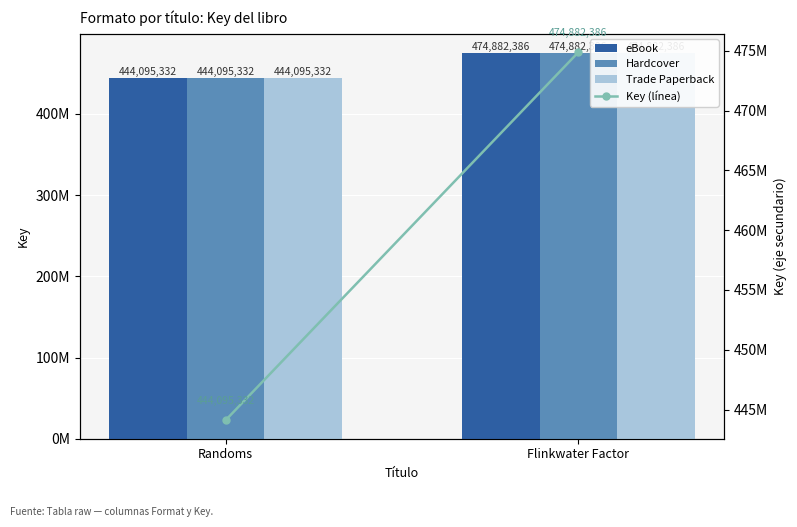

At how many categories does at least one series exceed 471730217?

1